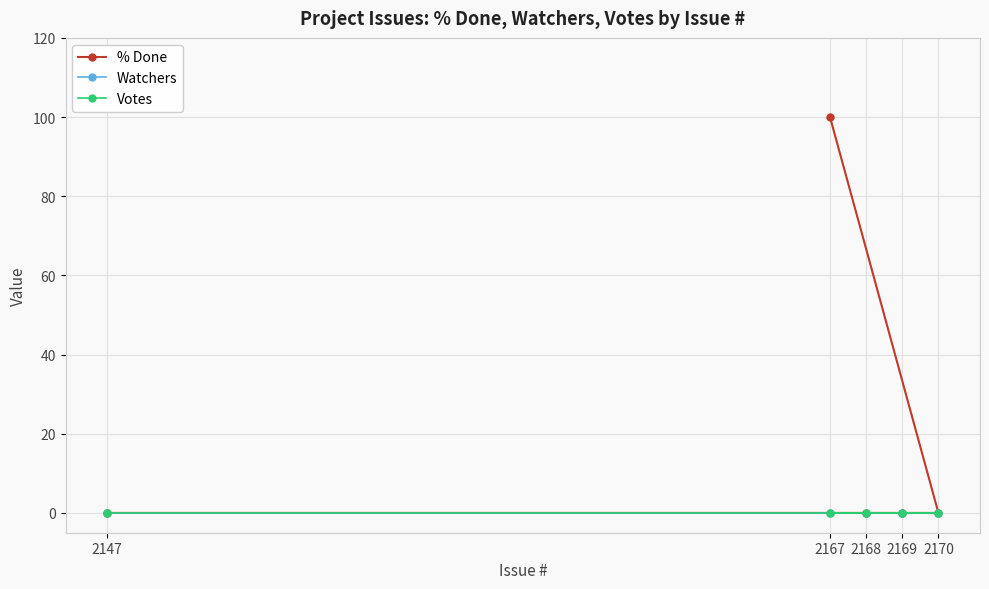

What is the greatest value displayed?

100